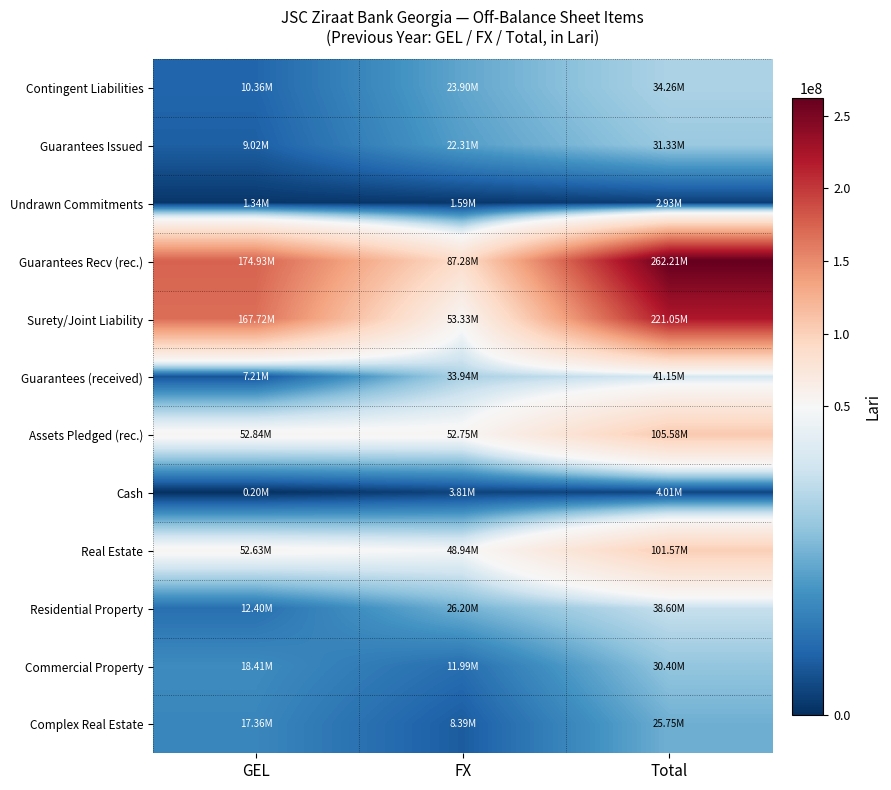

Rank the series by their maximum value, from lowest to highest.

Undrawn Commitments, Cash, Complex Real Estate, Commercial Property, Guarantees Issued, Contingent Liabilities, Residential Property, Guarantees (received), Real Estate, Assets Pledged (rec.), Surety/Joint Liability, Guarantees Recv (rec.)